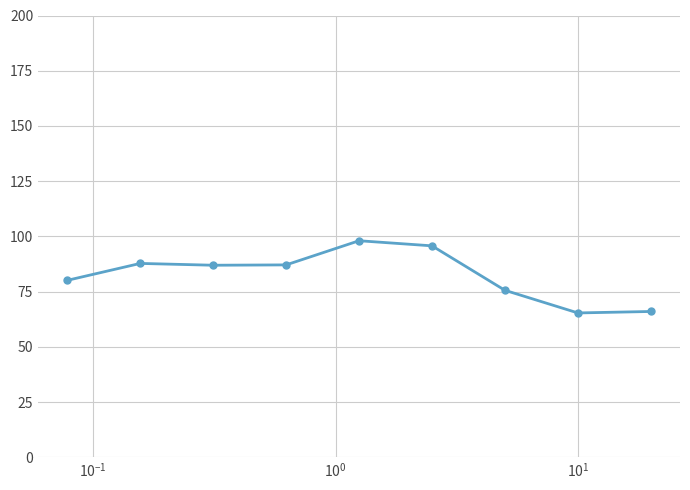

What is the value of the 6th point from the left?

95.7